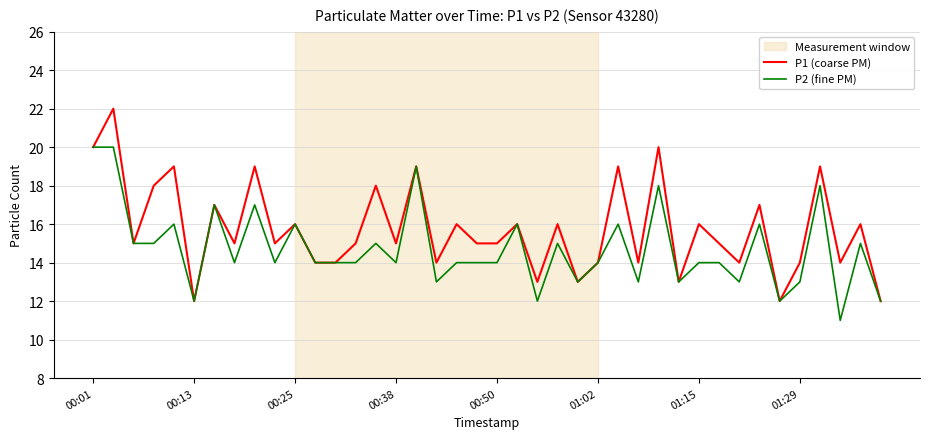

Which series has the widest spread of values?

P1 (coarse PM)